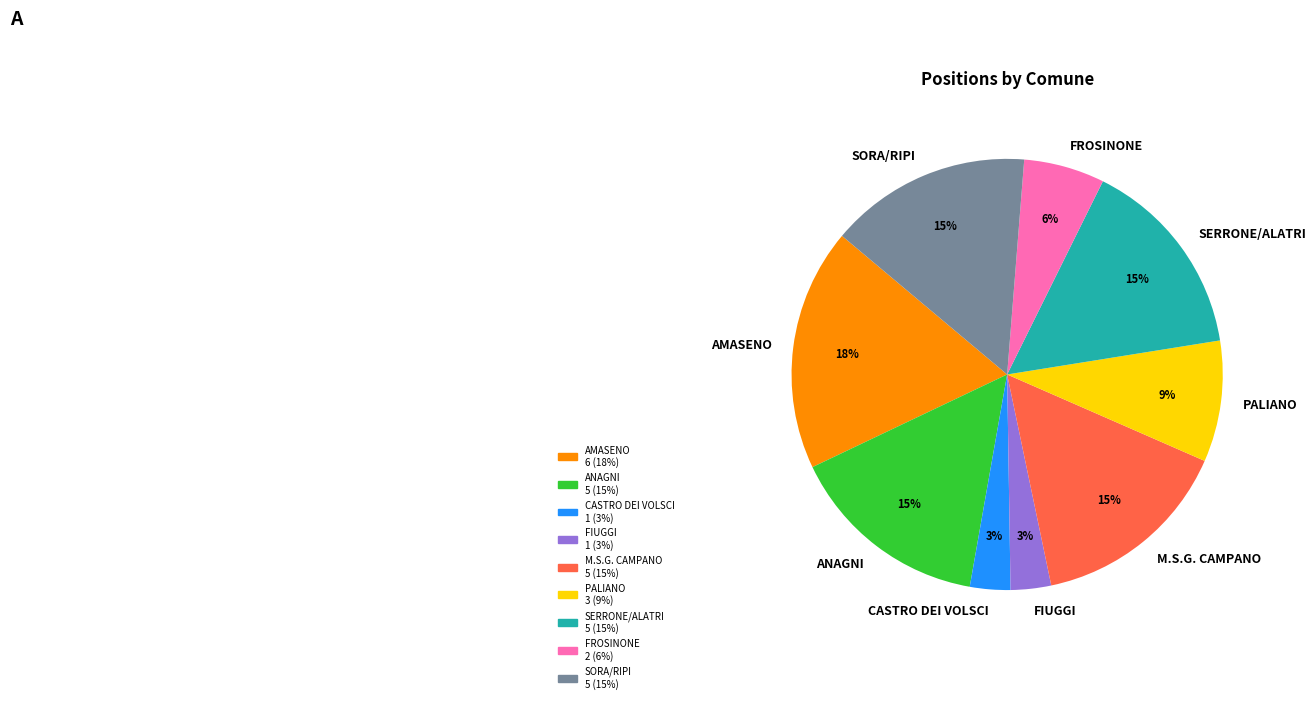

How many slices are in this pie chart?

9